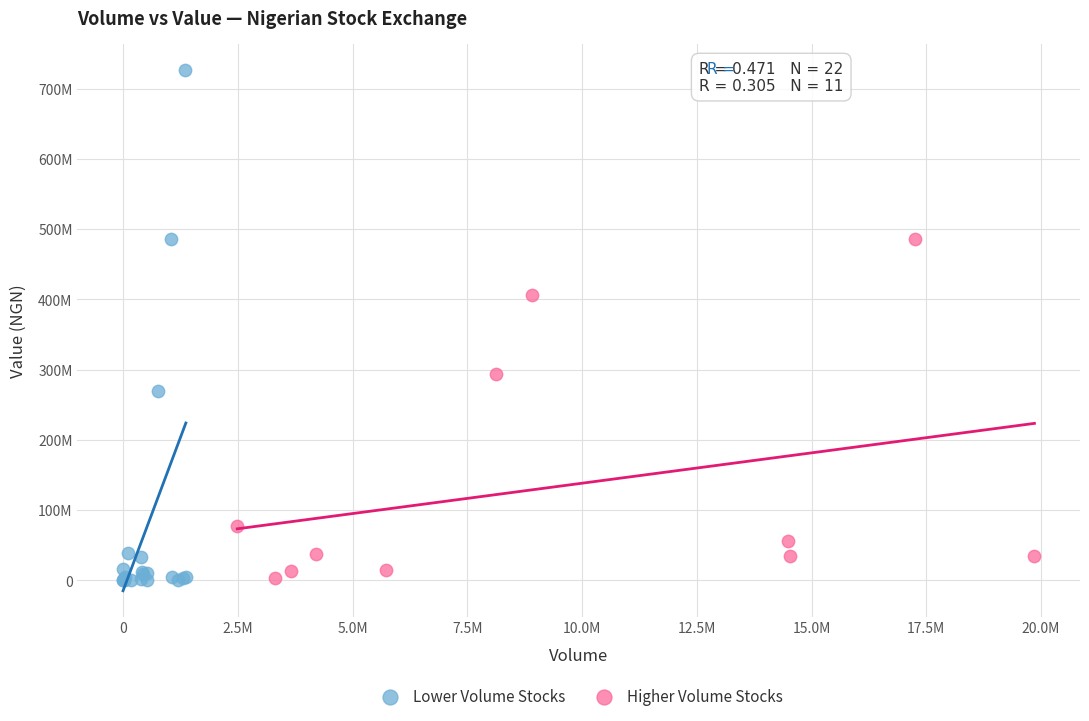

What are all the series names shown in the legend?

Lower Volume Stocks, Higher Volume Stocks